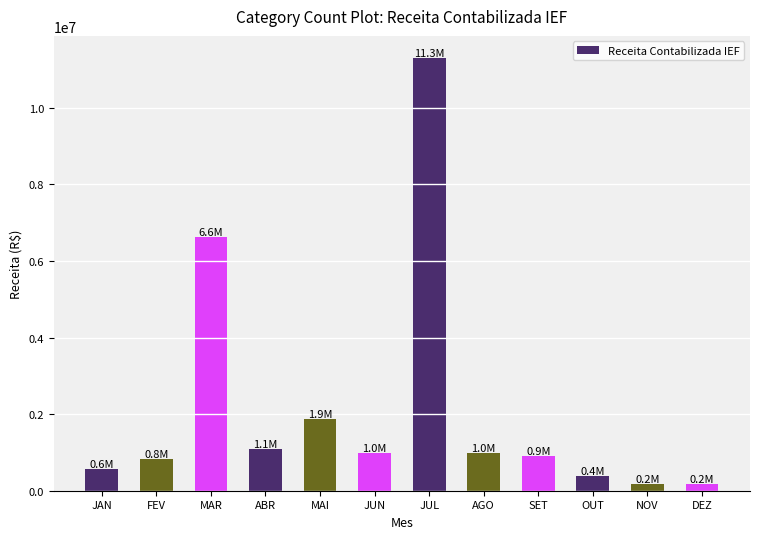

What is the change in value from MAR to MAI?

-4767327.0